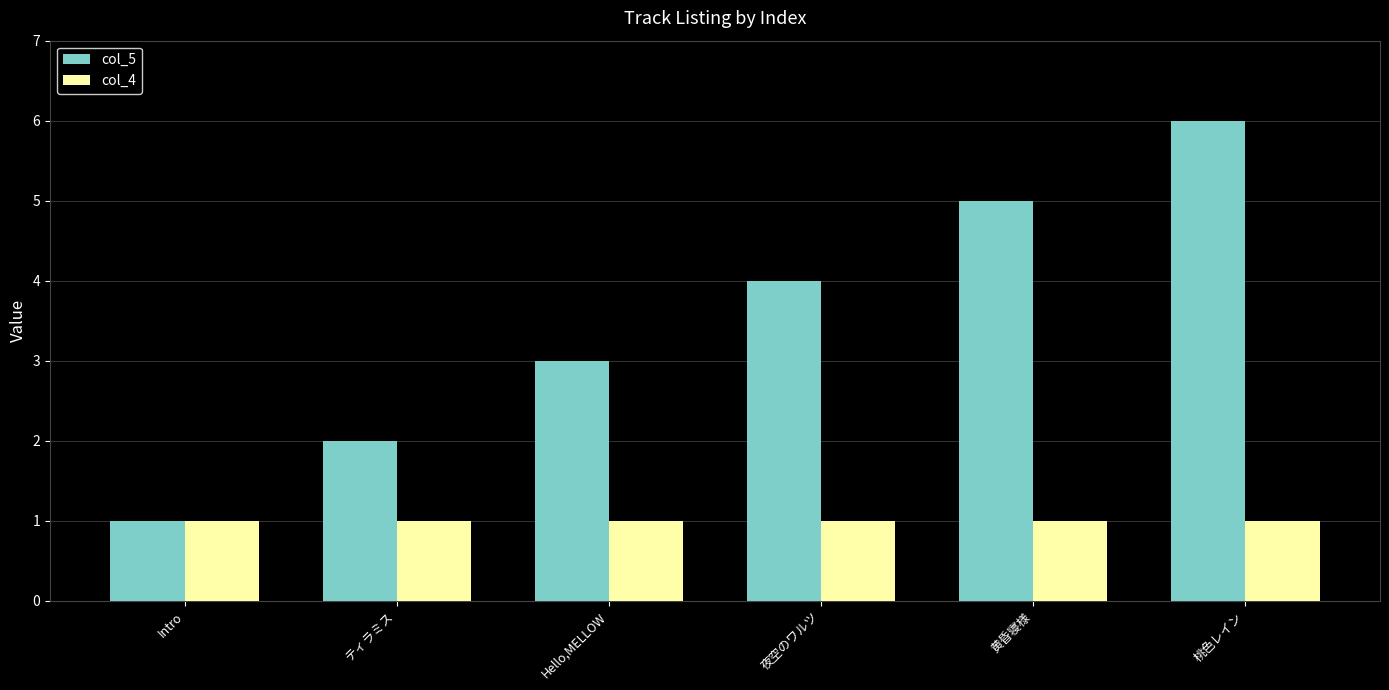

What is the highest value of the col_5 series?

6